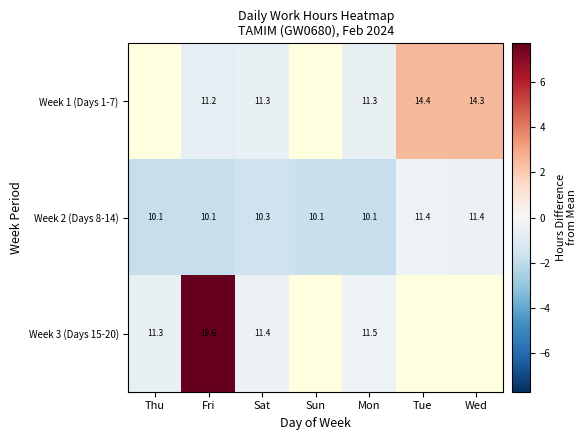

Is the value of Week 2 (Days 8-14) at Sun greater than the value of Week 3 (Days 15-20) at Fri?

No